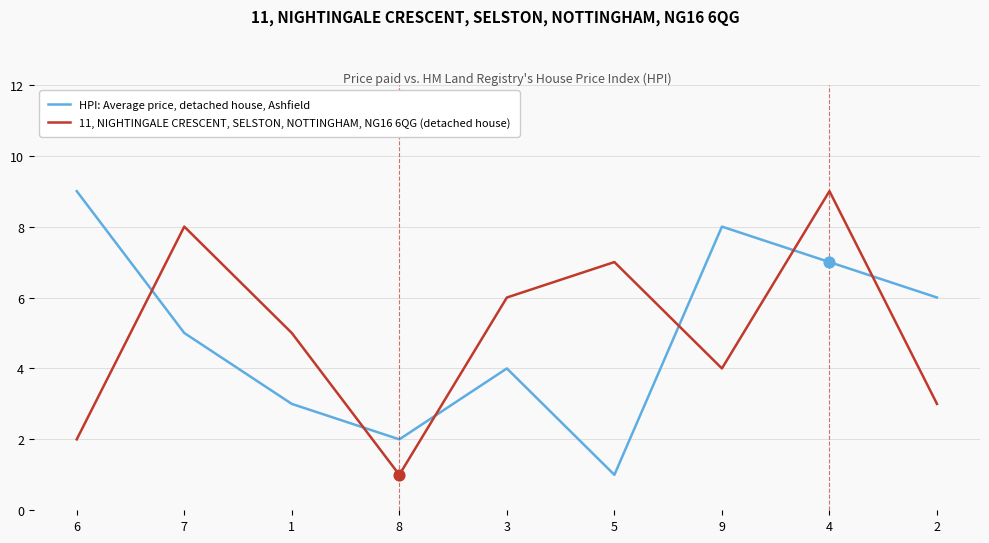

Which series changed the most between 6 and 1?

HPI: Average price, detached house, Ashfield